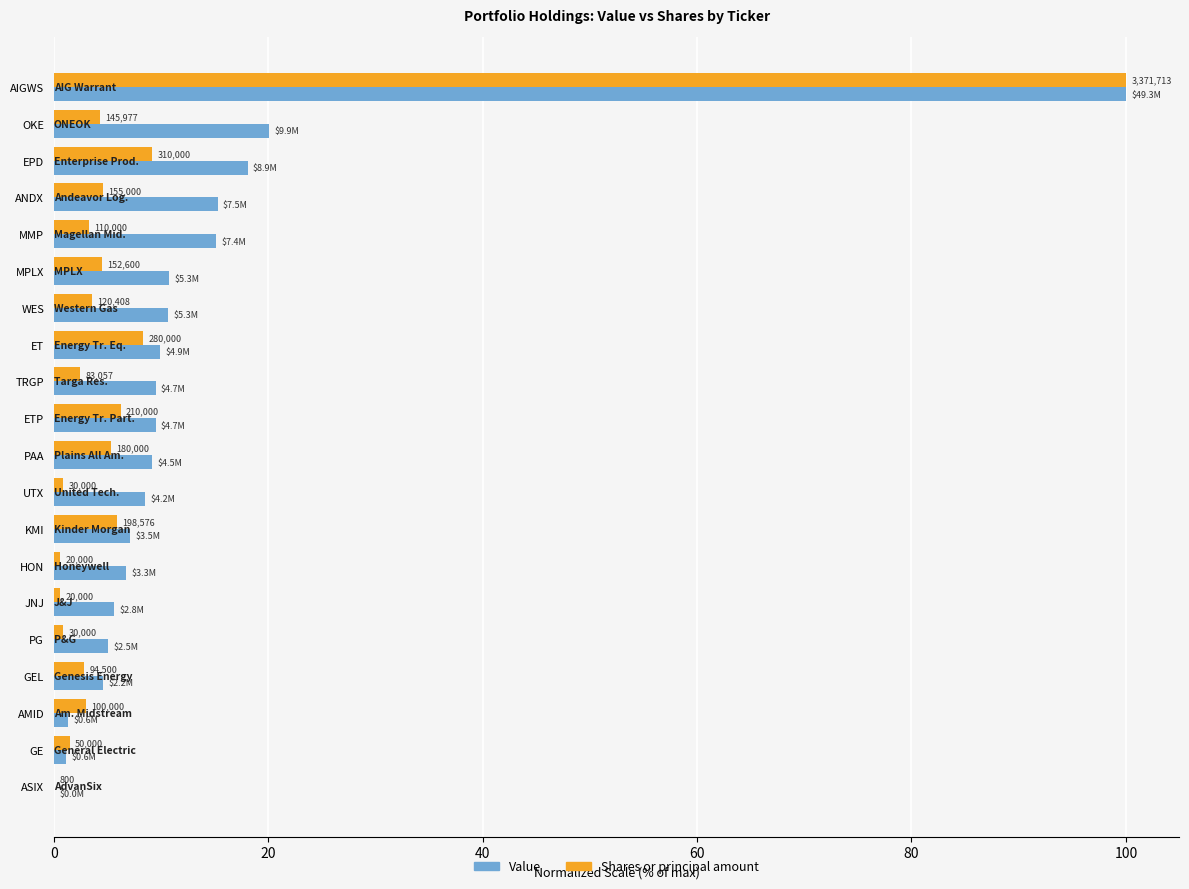

What position from the right is WES?

14